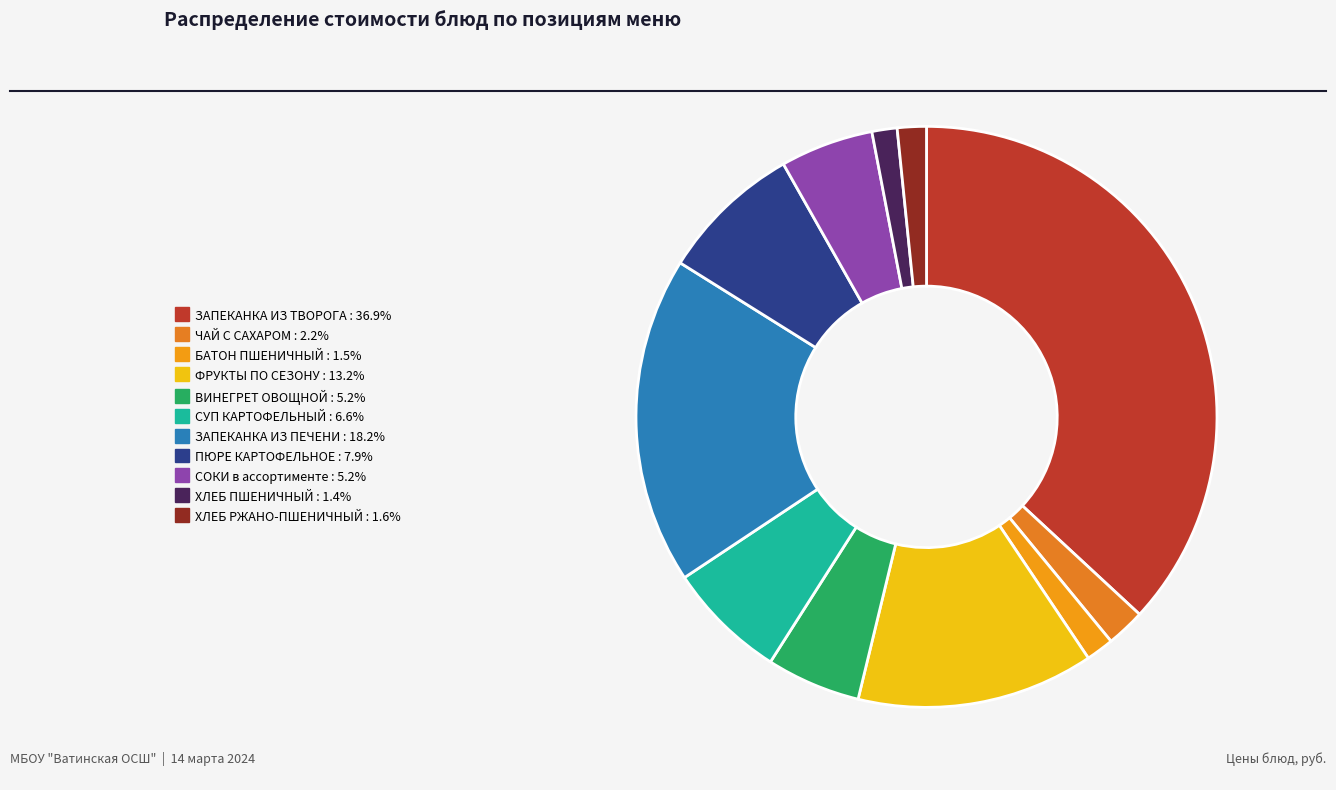

True or false: БАТОН ПШЕНИЧНЫЙ accounts for 12% of the total.

False